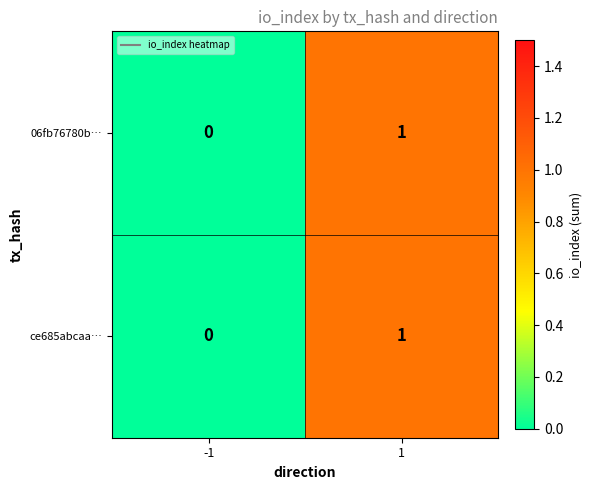

Is it true that 06fb76780b… equals 0 at -1?

True